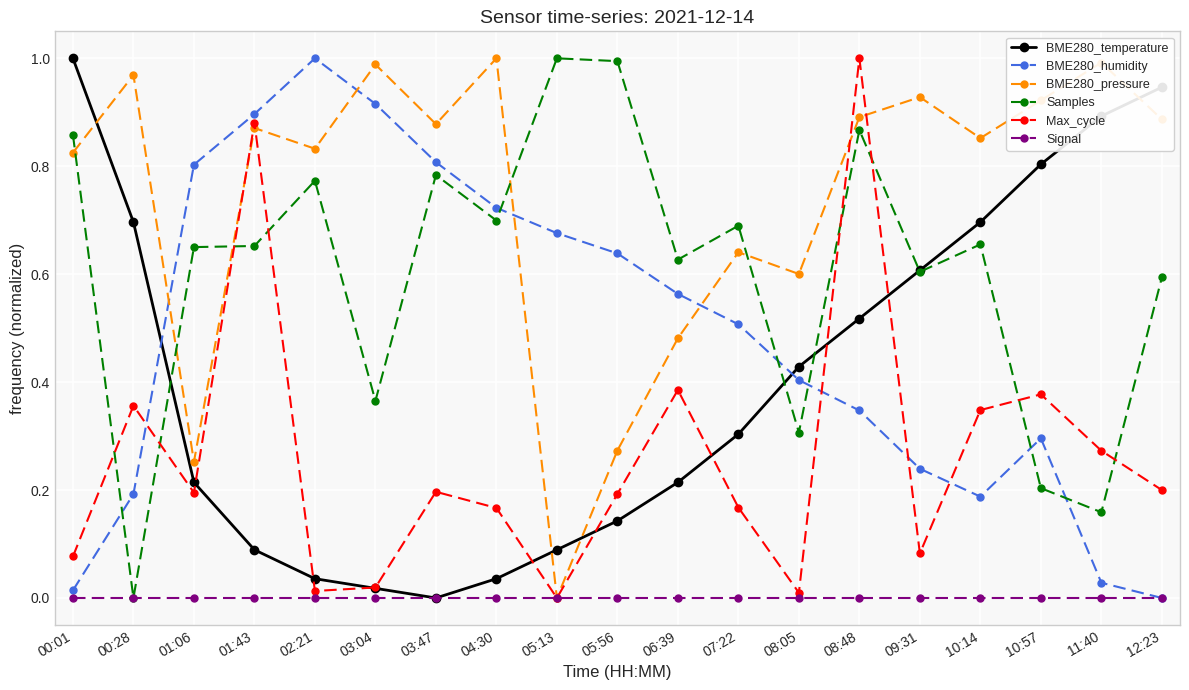

How many intersections are there between BME280_pressure and BME280_temperature?

4